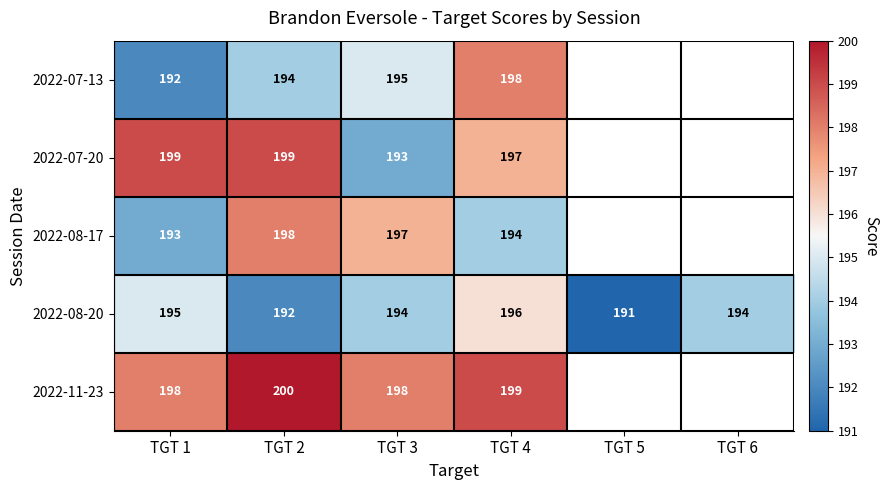

At TGT 4, list the series in order from largest to smallest.

2022-11-23, 2022-07-13, 2022-07-20, 2022-08-20, 2022-08-17